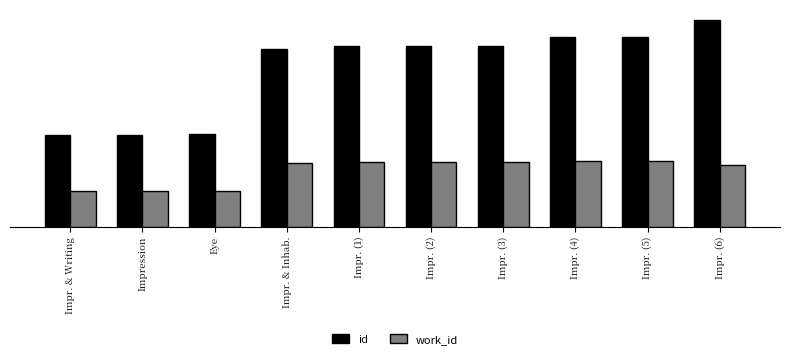

Which label corresponds to the smallest value in the chart?

Impr. & Writing